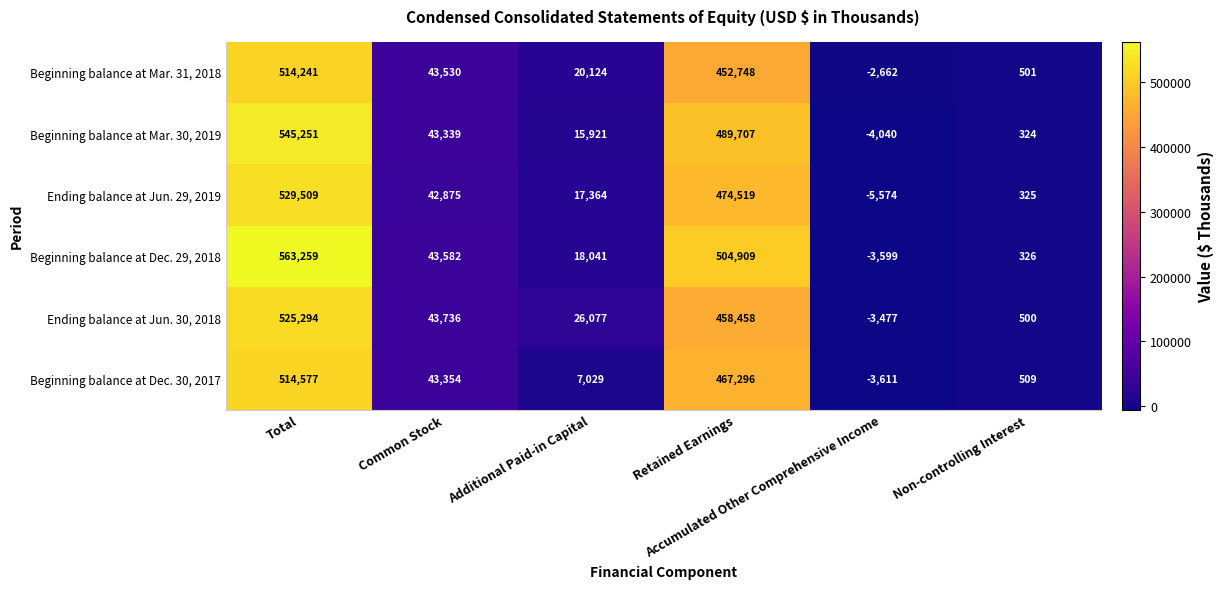

Which series changed the most between Total and Common Stock?

Beginning balance at Dec. 29, 2018